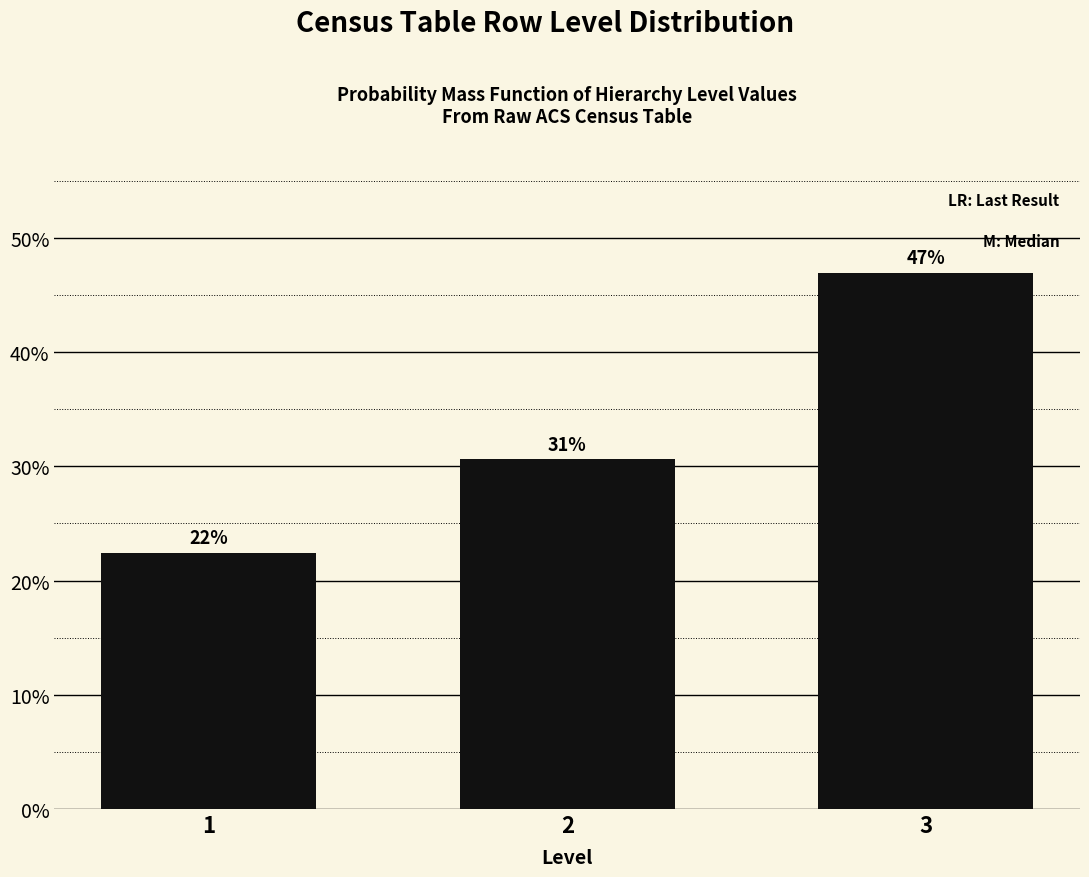

Are the bars horizontal?

No